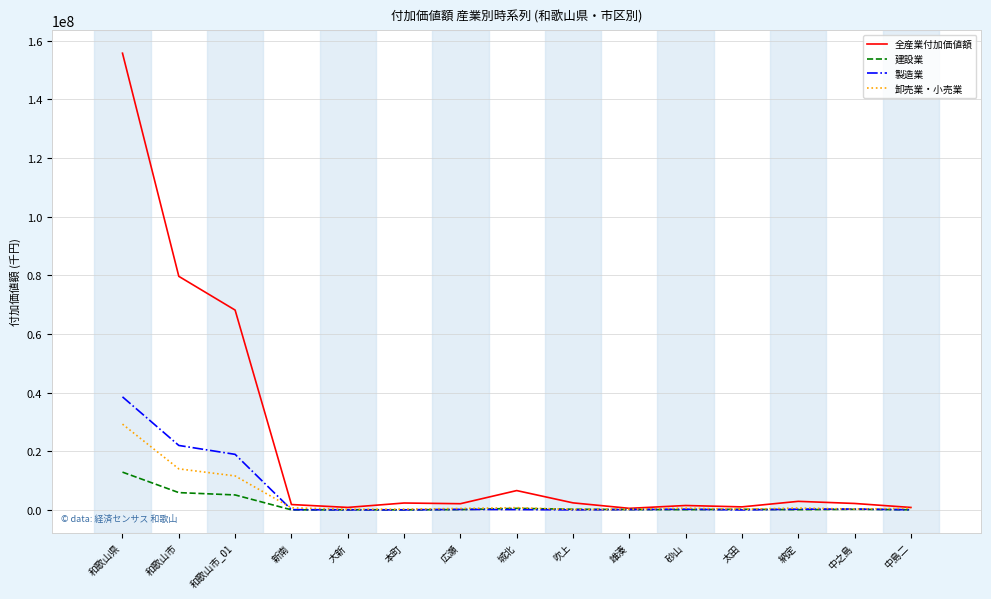

Which category has the highest value in the 製造業 series?

和歌山県